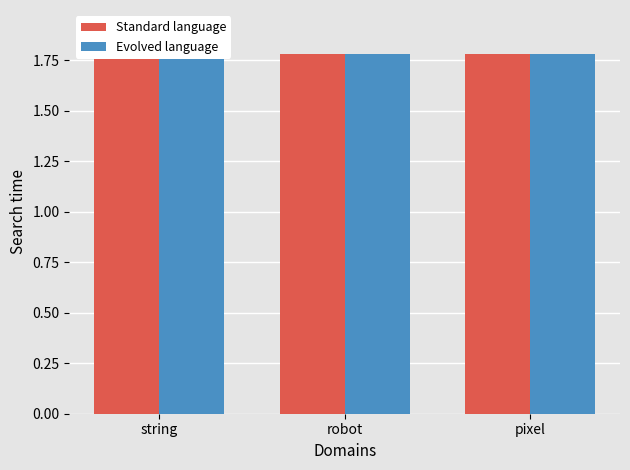

What is the value of the Evolved language bar at the 2nd from the left?

1.8